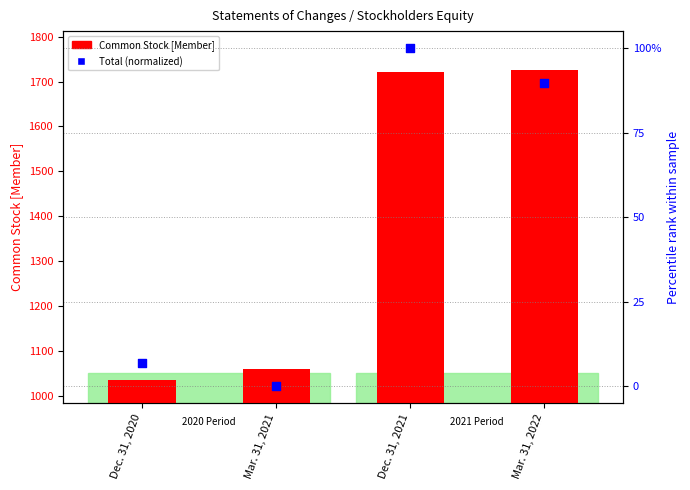

What are all the series names shown in the legend?

Common Stock [Member], Total (normalized)